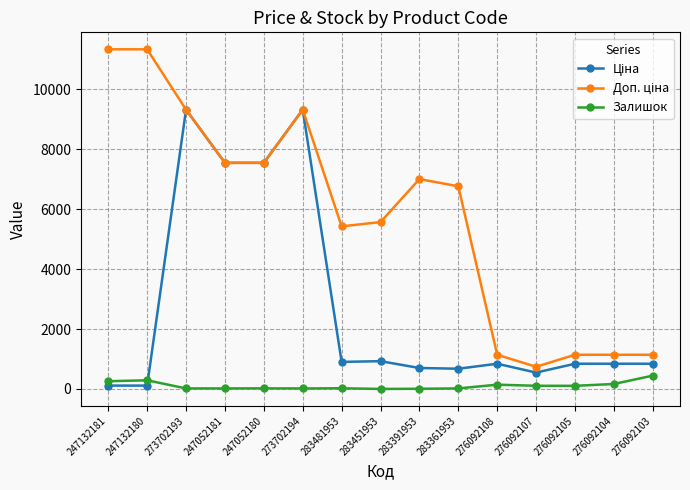

What is the difference between the maximum and minimum values in the Залишок series?

444.0